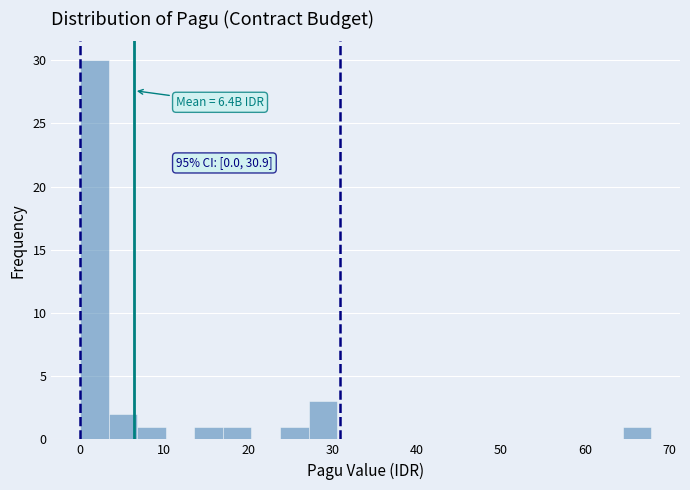

Around what value on the x-axis is the tallest bar? Give the approximate position of its centre, as read against the axis.

2